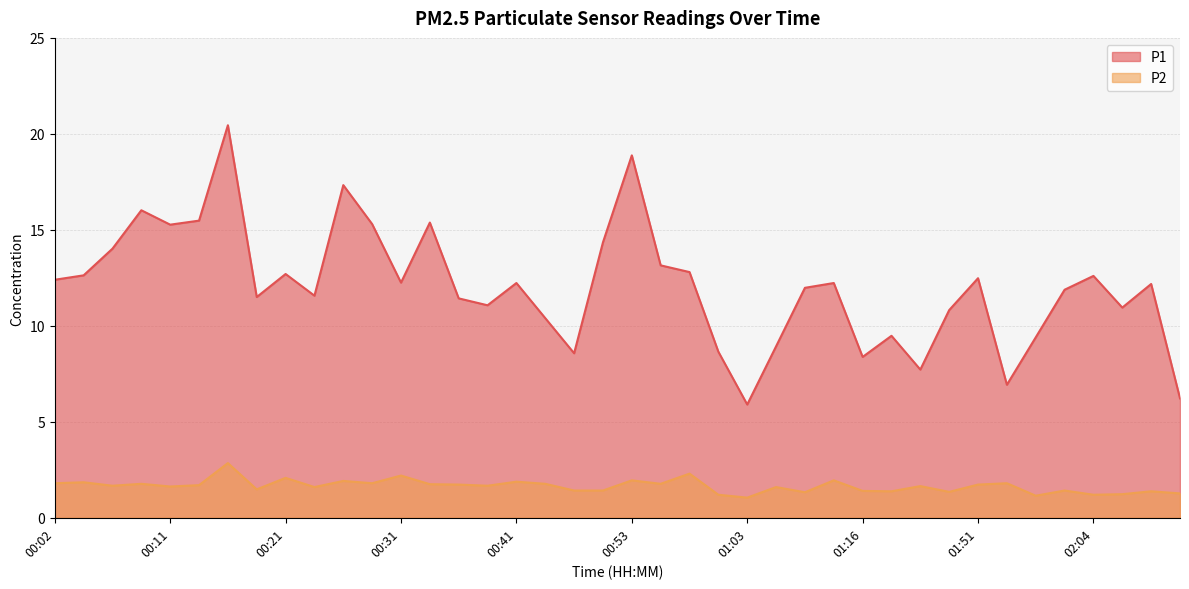

What is the value of the P2 point at the 20th from the left?

1.4